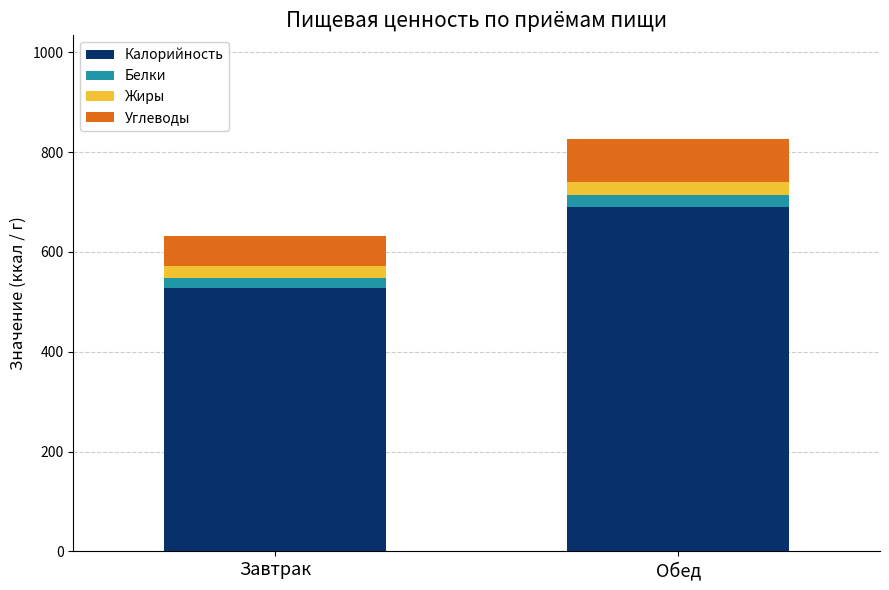

What are all the series names shown in the legend?

Калорийность, Белки, Жиры, Углеводы